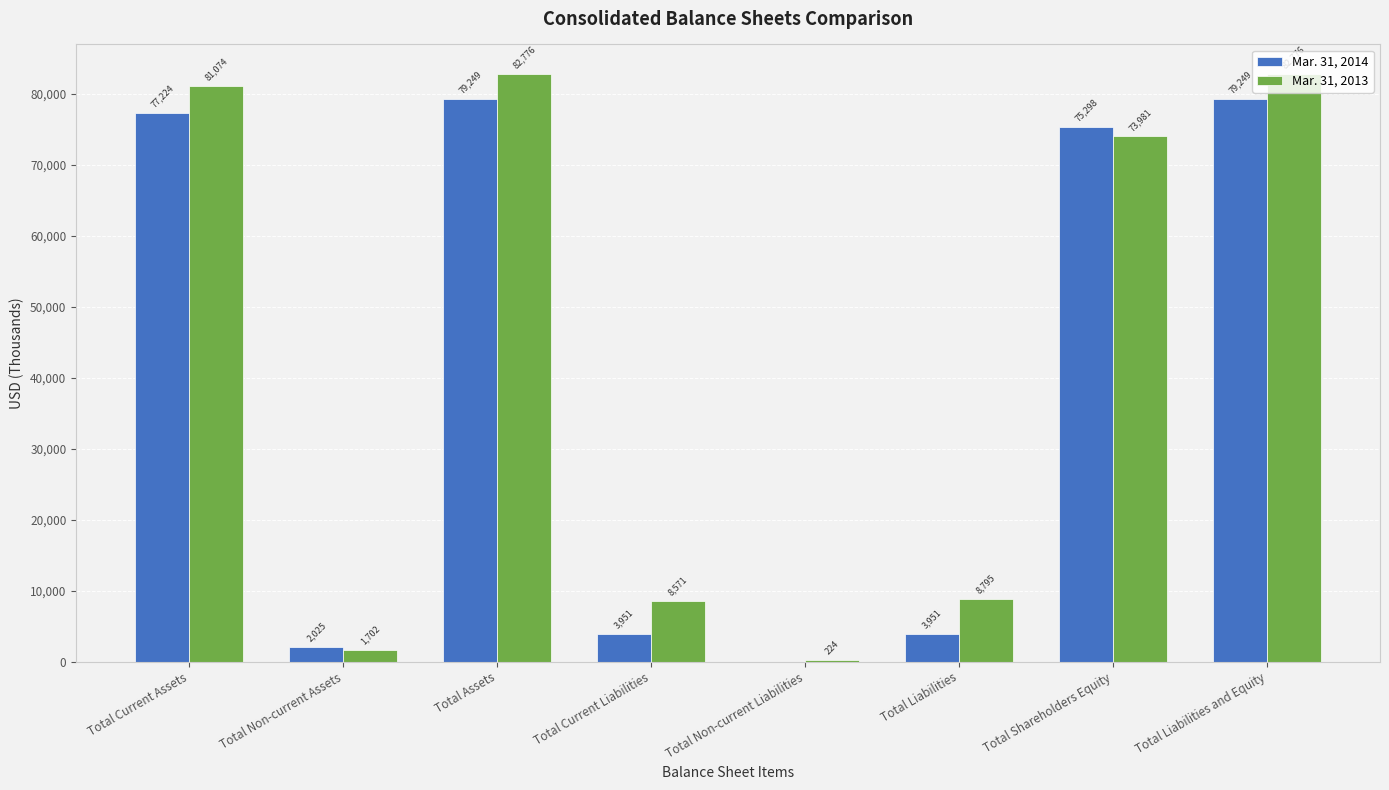

Which series changed the most between Total Non-current Assets and Total Current Liabilities?

Mar. 31, 2013